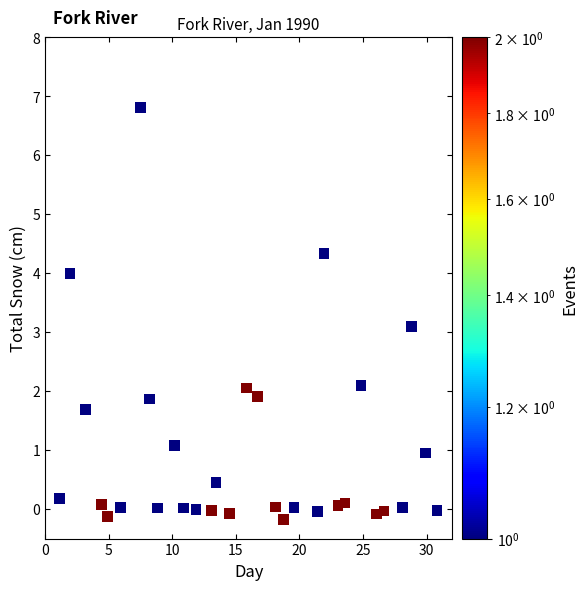

What Y value in the scatter plot is closest to 3?

3.1